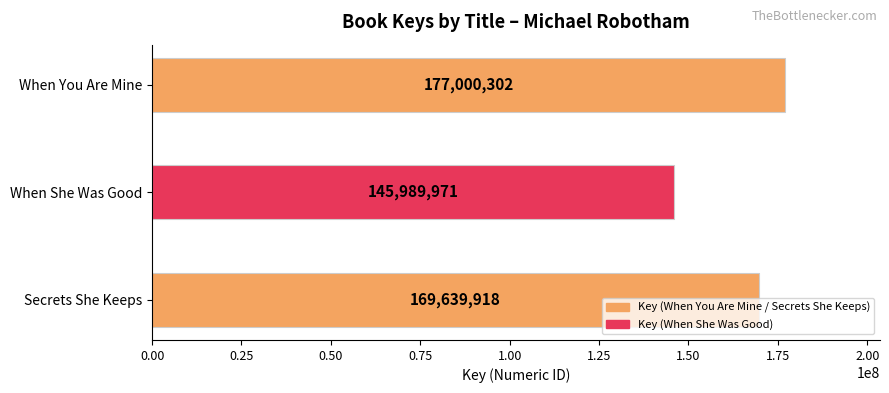

What is the approximate value at When You Are Mine, to the nearest 100?

177000300